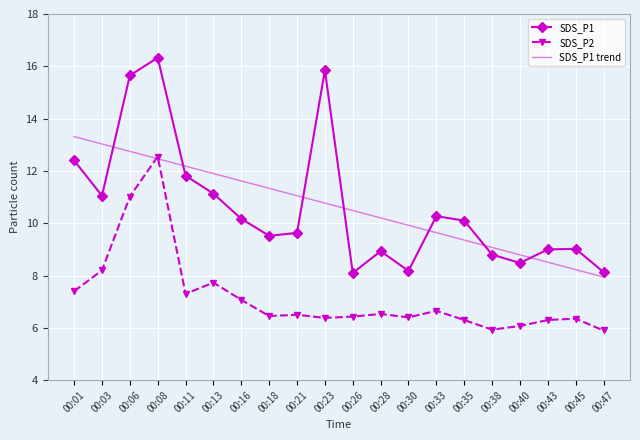

The SDS_P2 series shows 6.3 at 00:08. True or false?

False